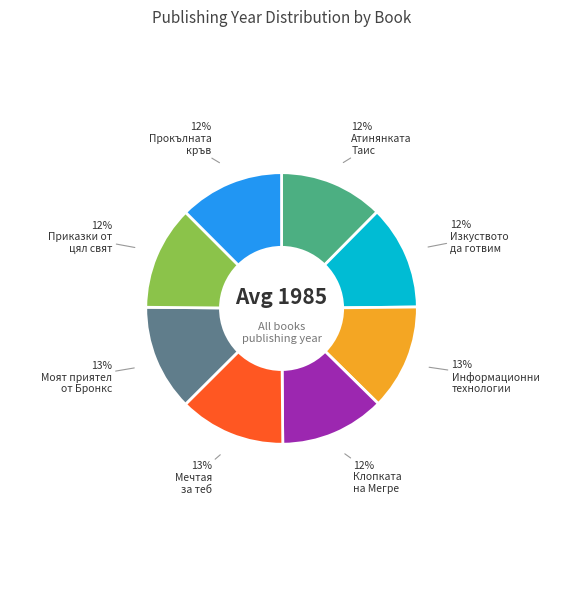

To the nearest percent, what is the average slice percentage?

12%